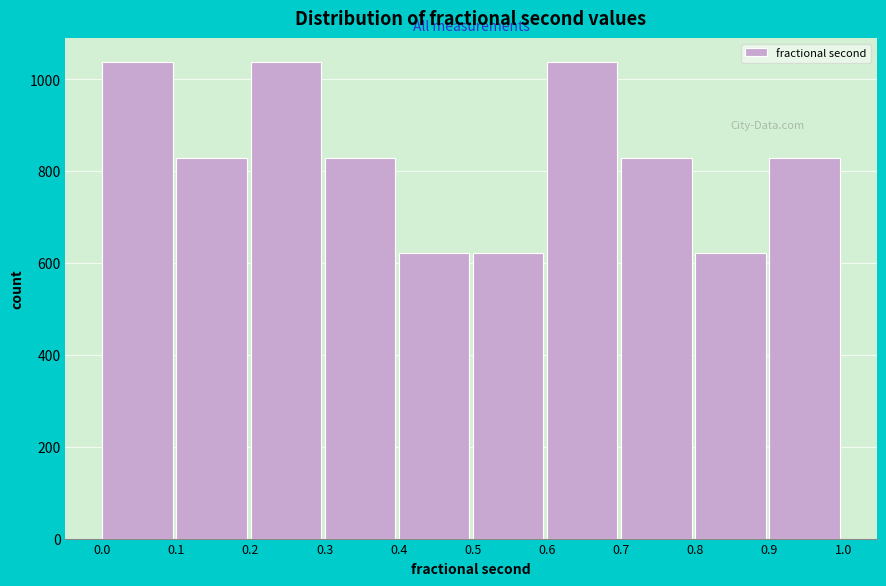

Reading left to right, list every bar in this chart as the range it spans on the x-axis followed by its height. The values are not printed on the chart, so give them approximately, as read against the axis.

0.0 to 0.1: 1040
0.1 to 0.2: 840
0.2 to 0.3: 1040
0.3 to 0.4: 840
0.4 to 0.5: 620
0.5 to 0.6: 620
0.6 to 0.7: 1040
0.7 to 0.8: 840
0.8 to 0.9: 620
0.9 to 1.0: 840